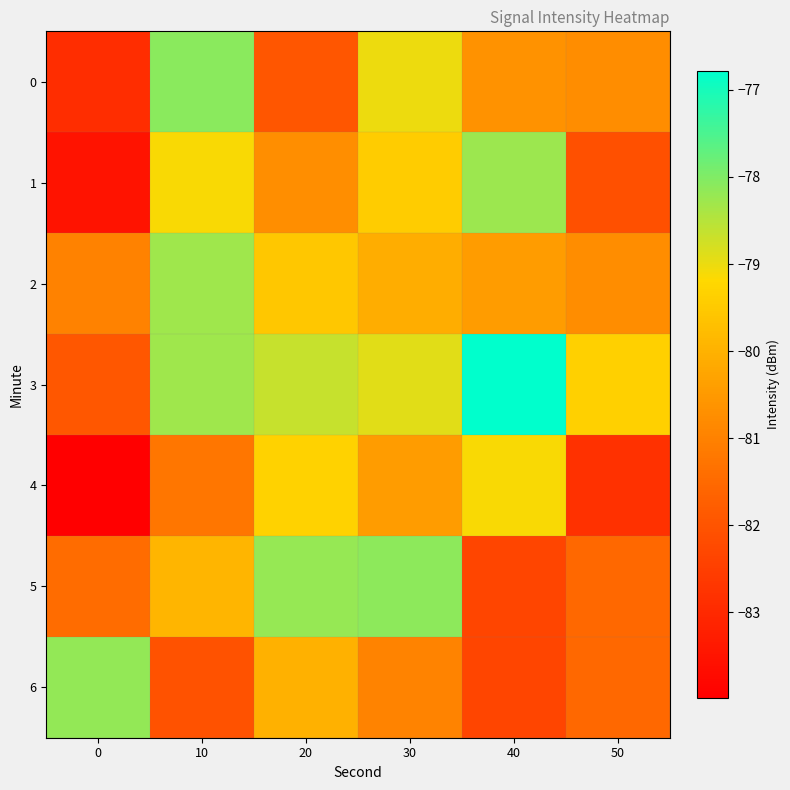

Which series changed the most between 0 and 20?

4